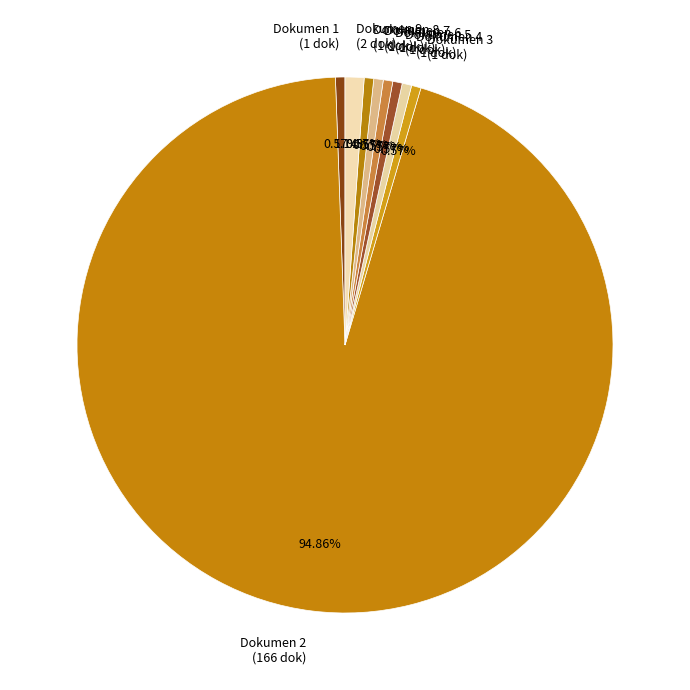

Which has a higher value, Dokumen 1 (1 dok) or Dokumen 9 (2 dok)?

Dokumen 9 (2 dok)